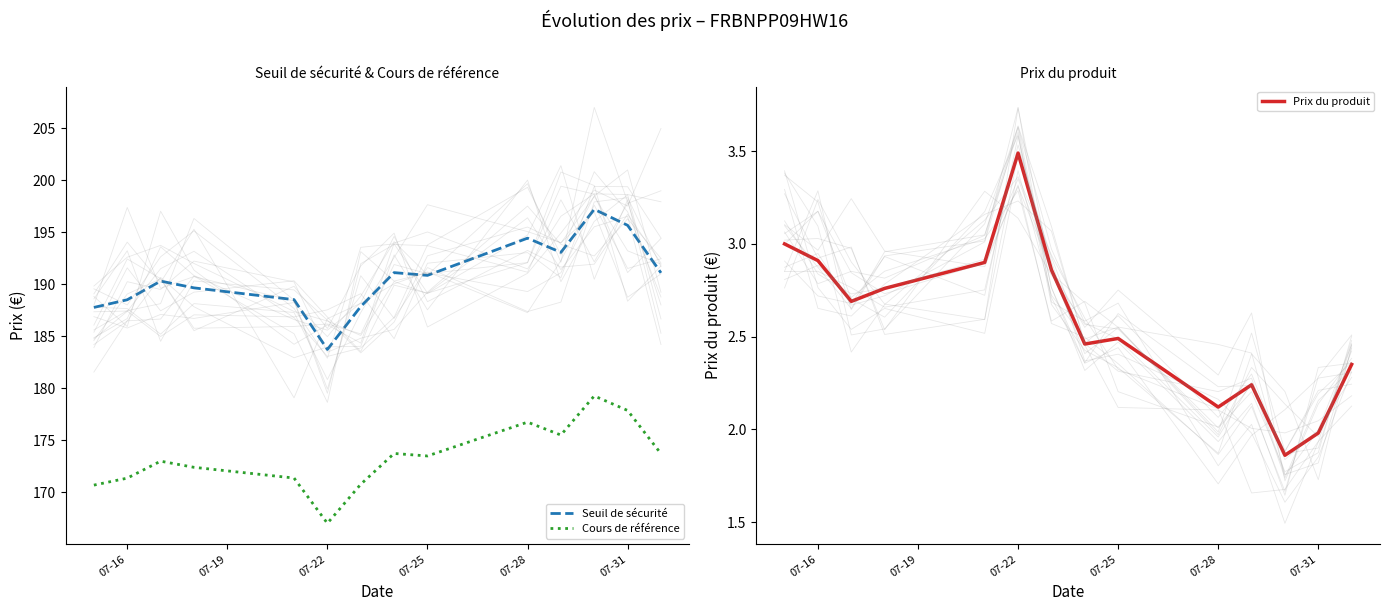

The Cours de référence series shows 238.1 at 07-22. True or false?

False